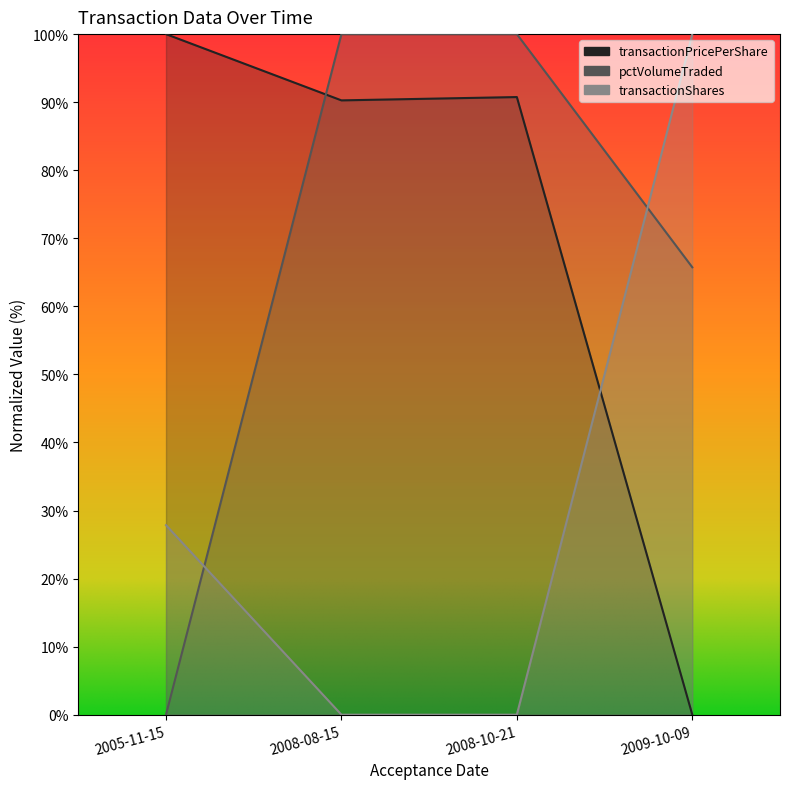

Is it true that pctVolumeTraded equals 148.1 at 2008-10-21?

False